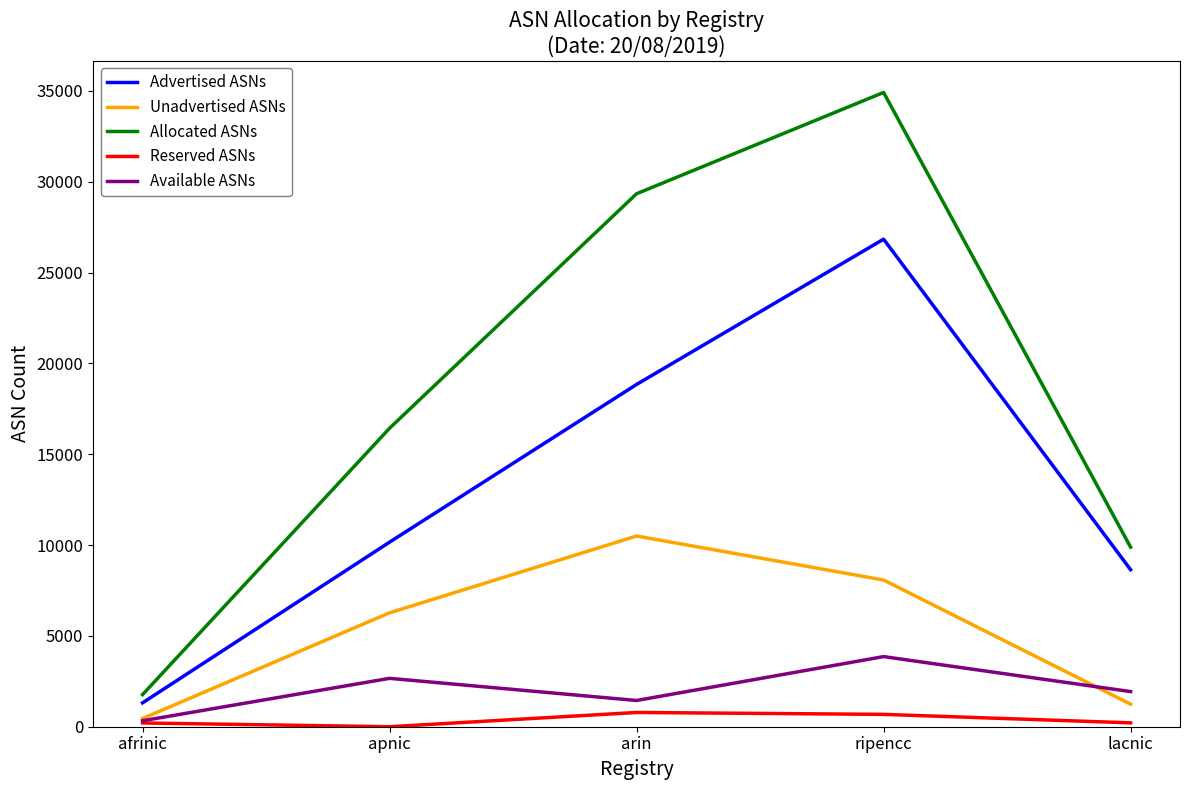

What is the average value of the Reserved ASNs series?

377